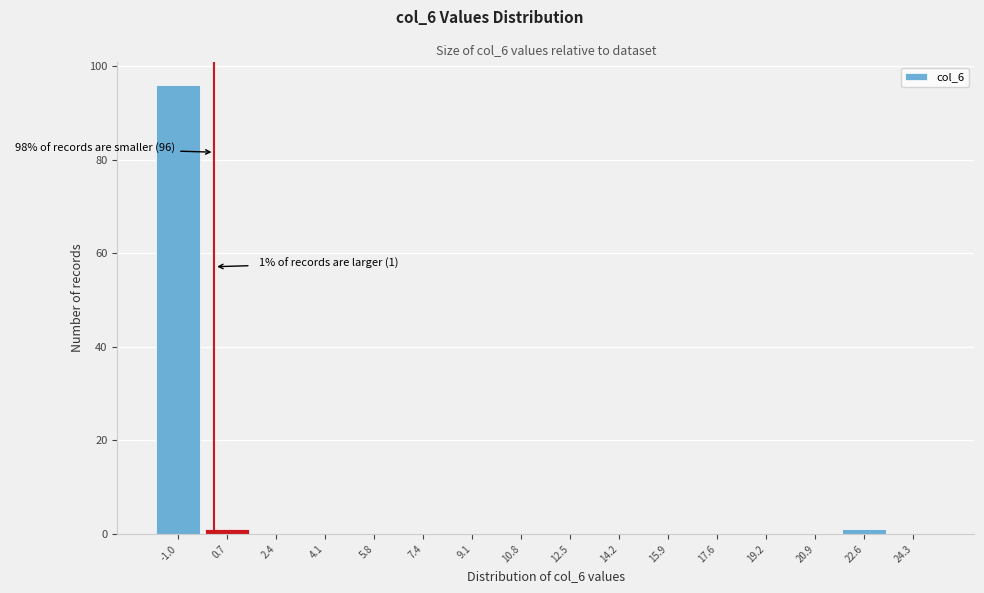

Reading left to right, extract all data points from this chart.

-1.0=96	0.7=1	2.4=0	4.1=0	5.8=0	7.4=0	9.1=0	10.8=0	12.5=0	14.2=0	15.9=0	17.6=0	19.2=0	20.9=0	22.6=1	24.3=0